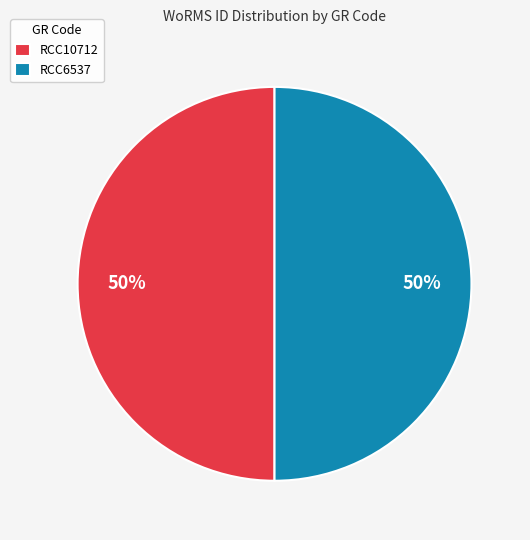

To the nearest percent, what is the average slice percentage?

50%